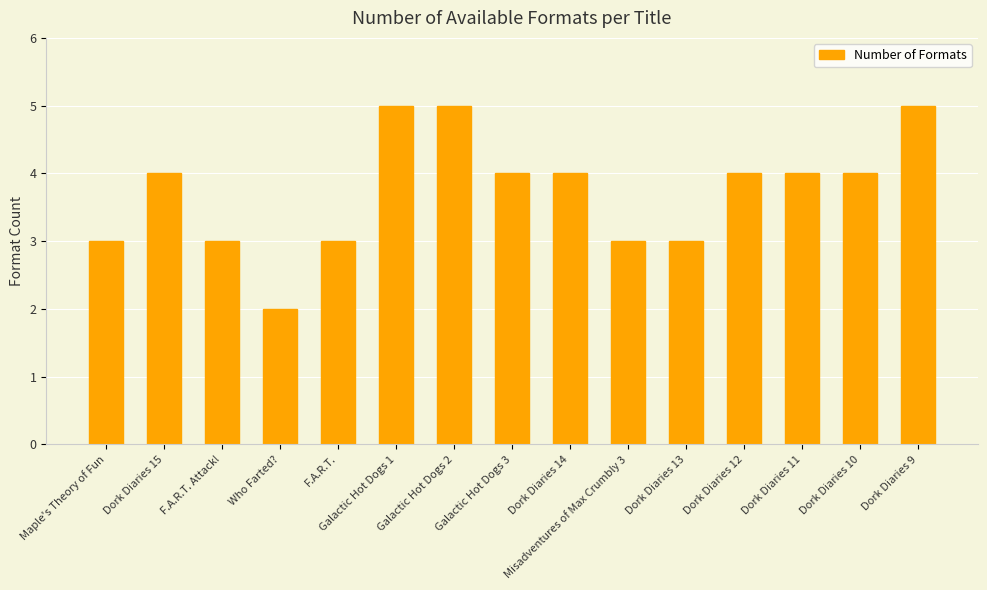

What is the minimum value shown in the chart?

2